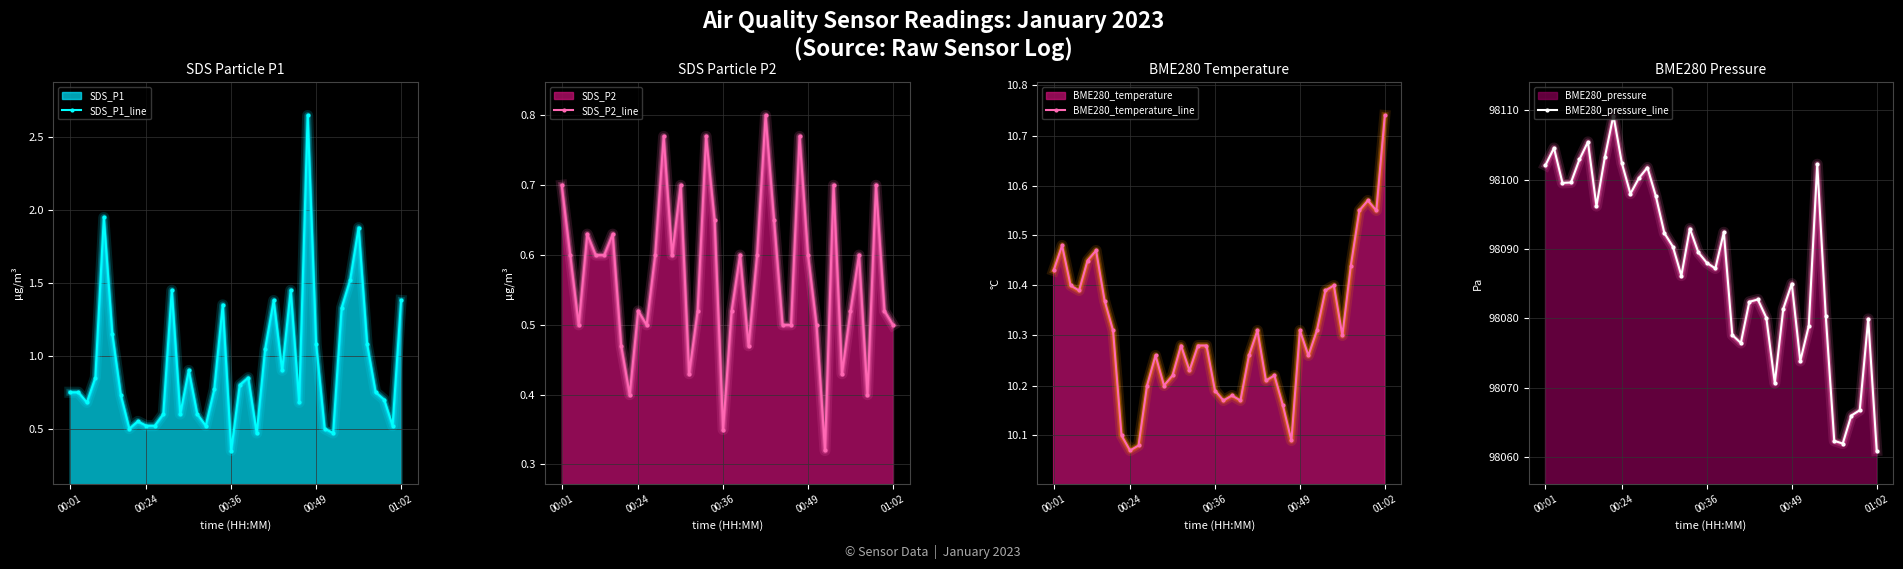

The SDS_P1_line series shows 1.0 at 00:24. True or false?

False